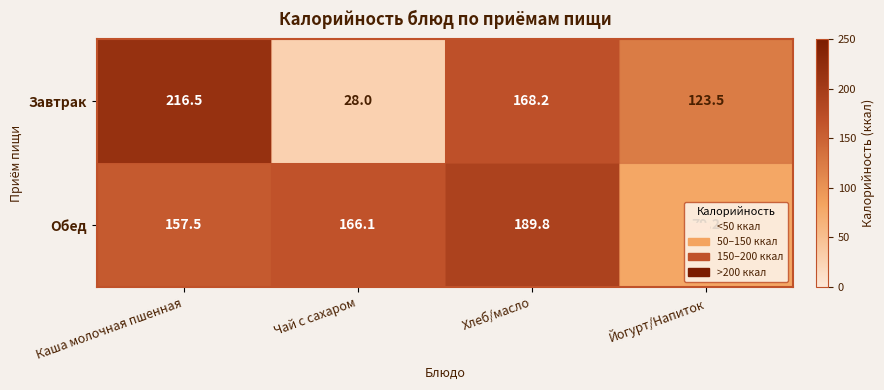

List the series in order of their peak value, highest first.

Завтрак, Обед